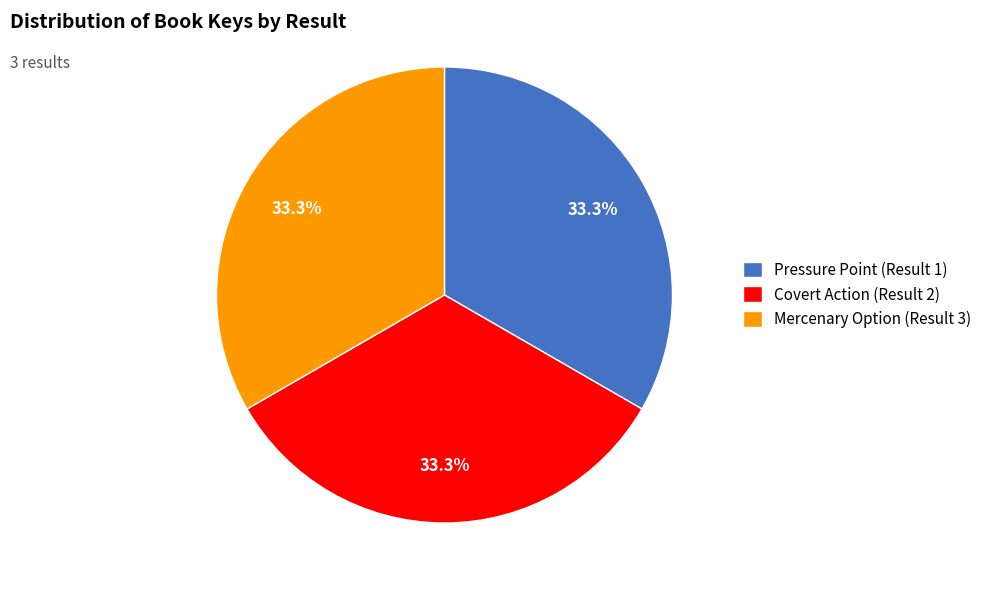

How many slices are in this pie chart?

3